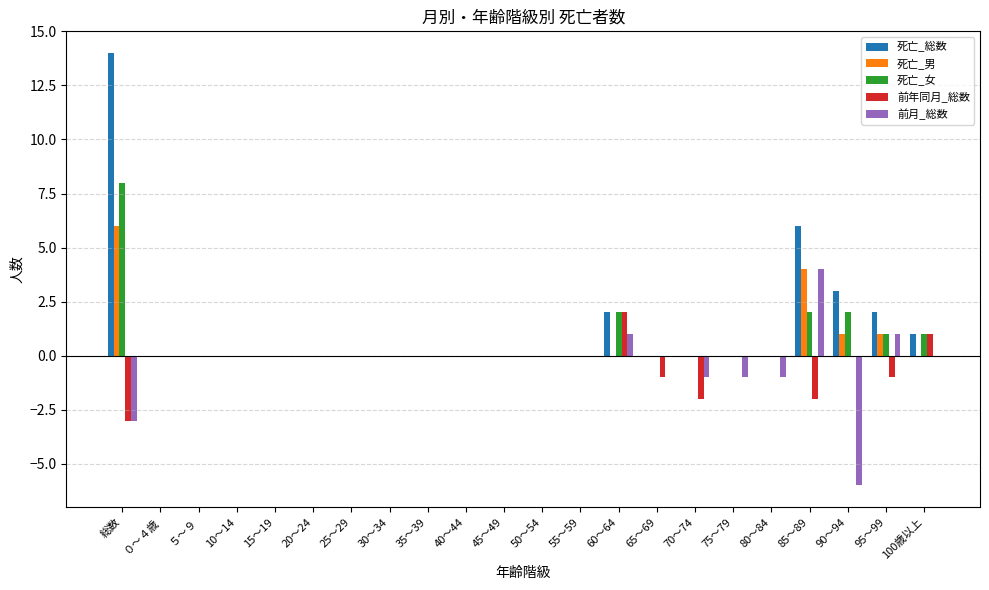

Which series changed the most between 15～19 and 90～94?

前月_総数